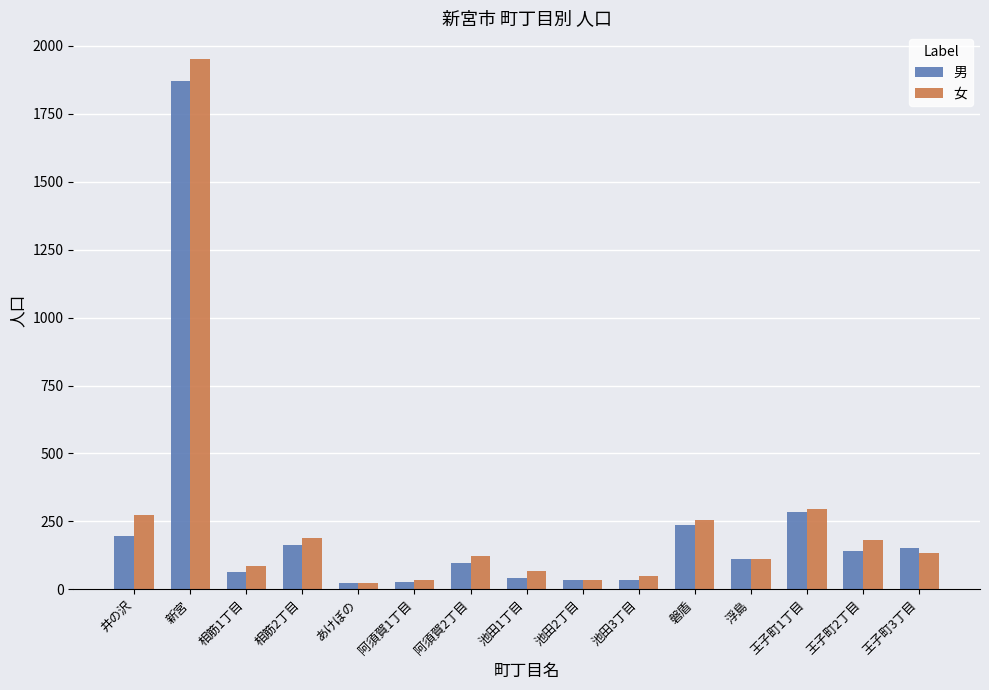

What is the label of the 9th bar from the right?

阿須賀2丁目